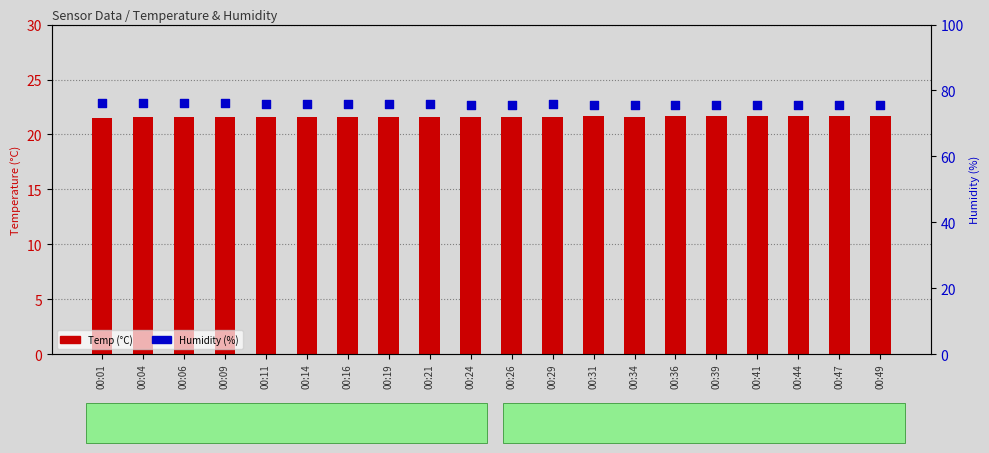

Which series contains the highest Y value?

Humidity